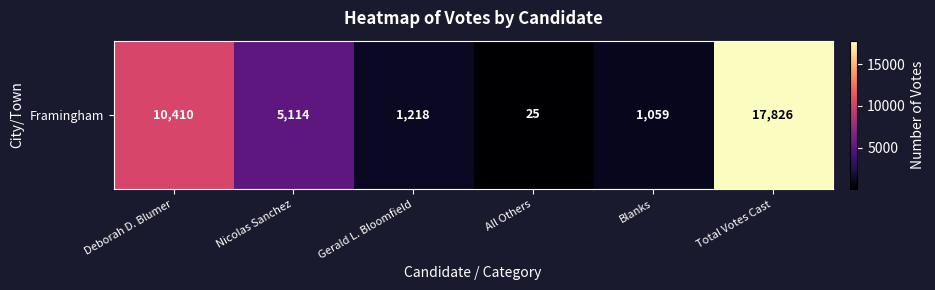

How many data points are above 5114?

2